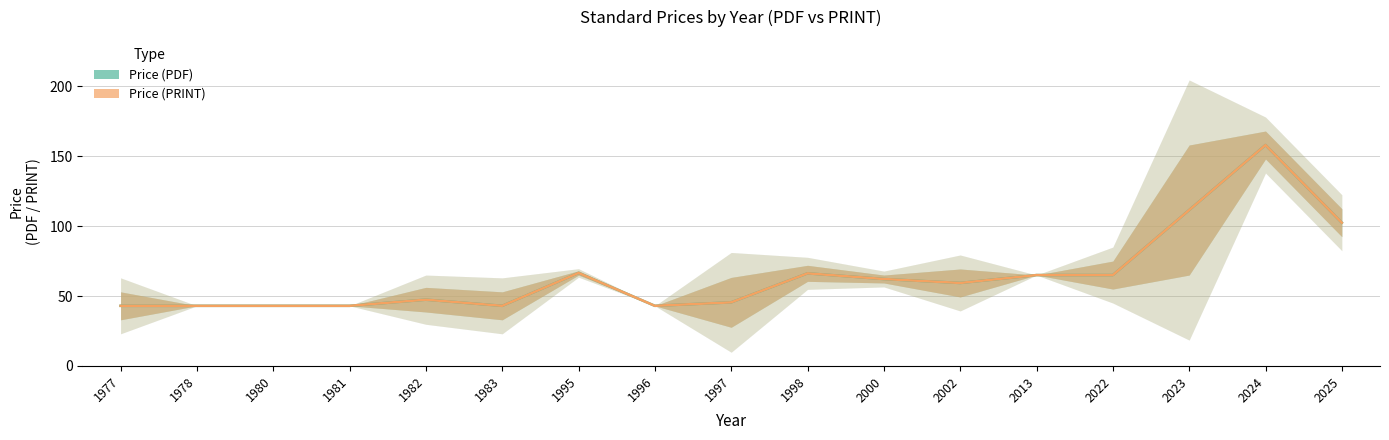

True or false: Price (PRINT) and Price (PDF) cross at least once.

False